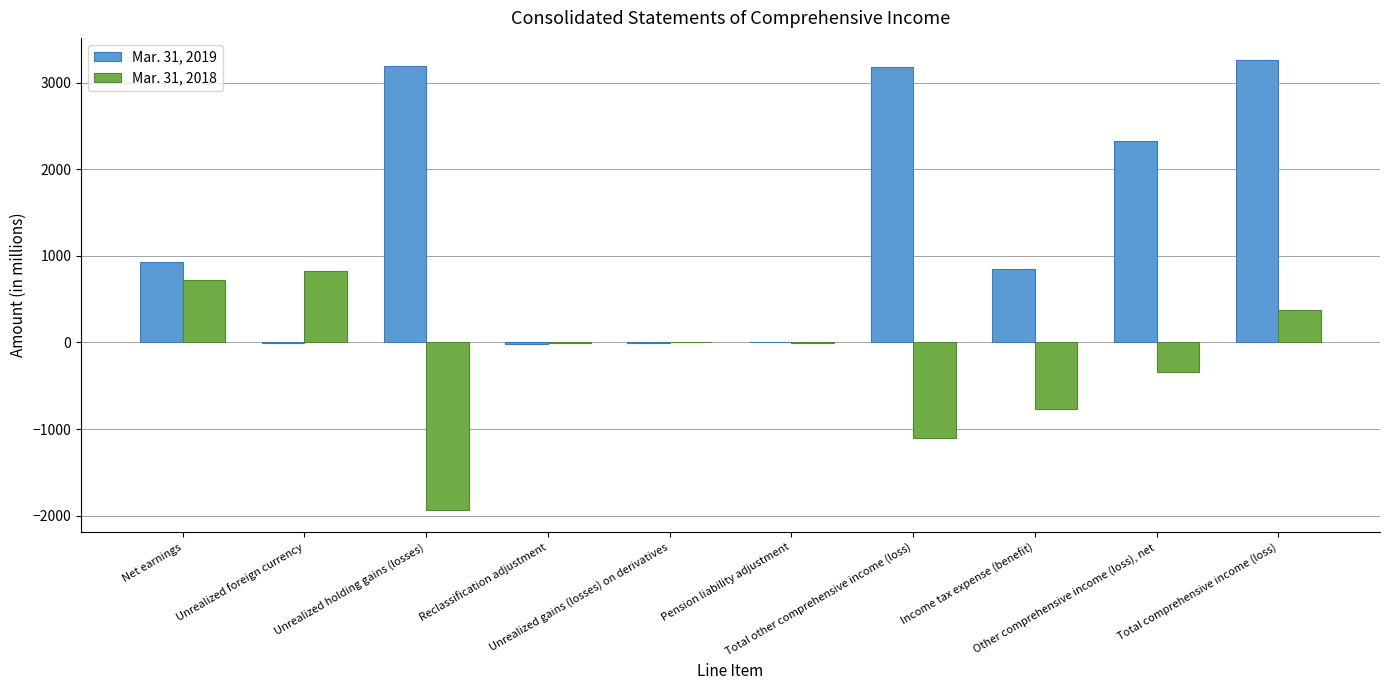

How many categories are shown in the chart?

10